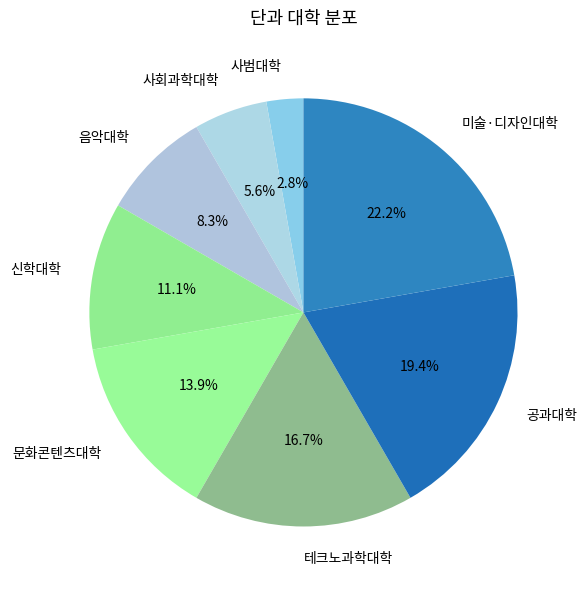

To the nearest percent, what percentage of the pie is 사회과학대학?

6%